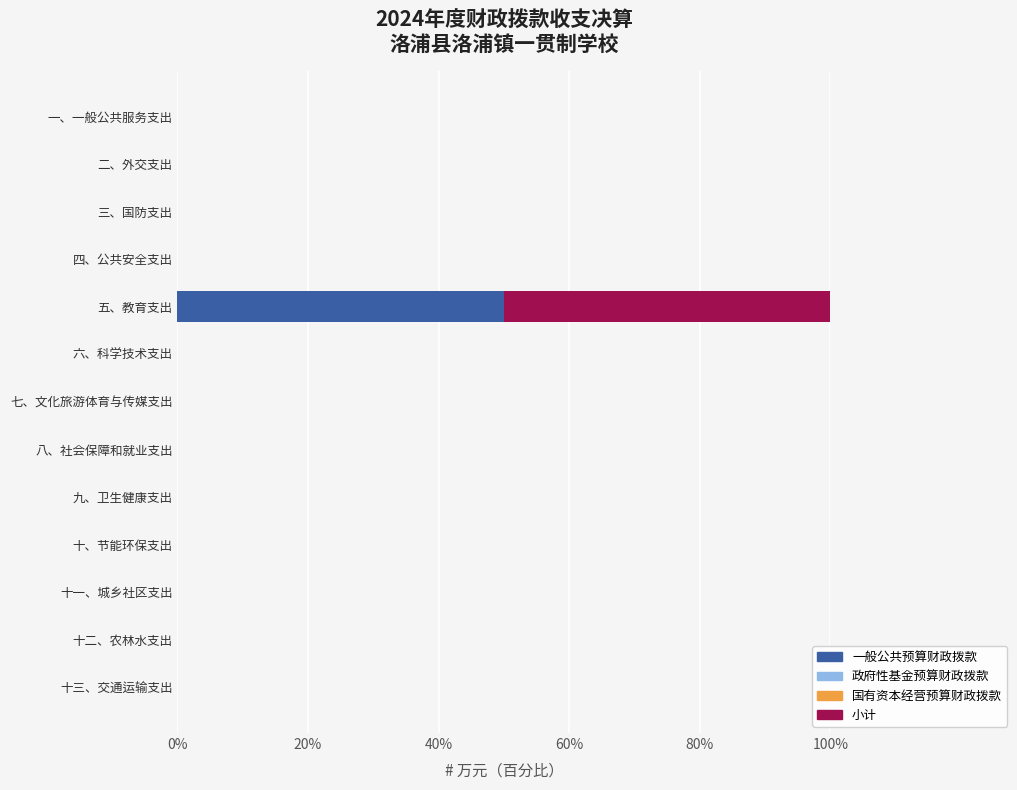

What is the total value across all series at 五、教育支出?

100